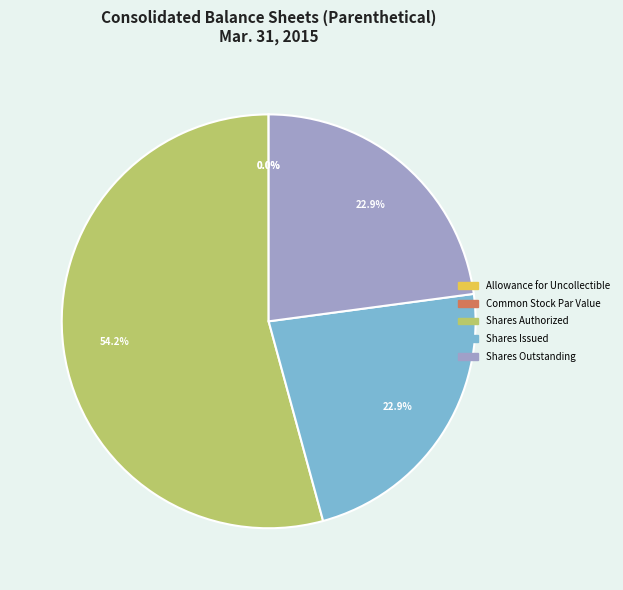

To the nearest percent, what percentage of the pie is Shares Outstanding?

23%